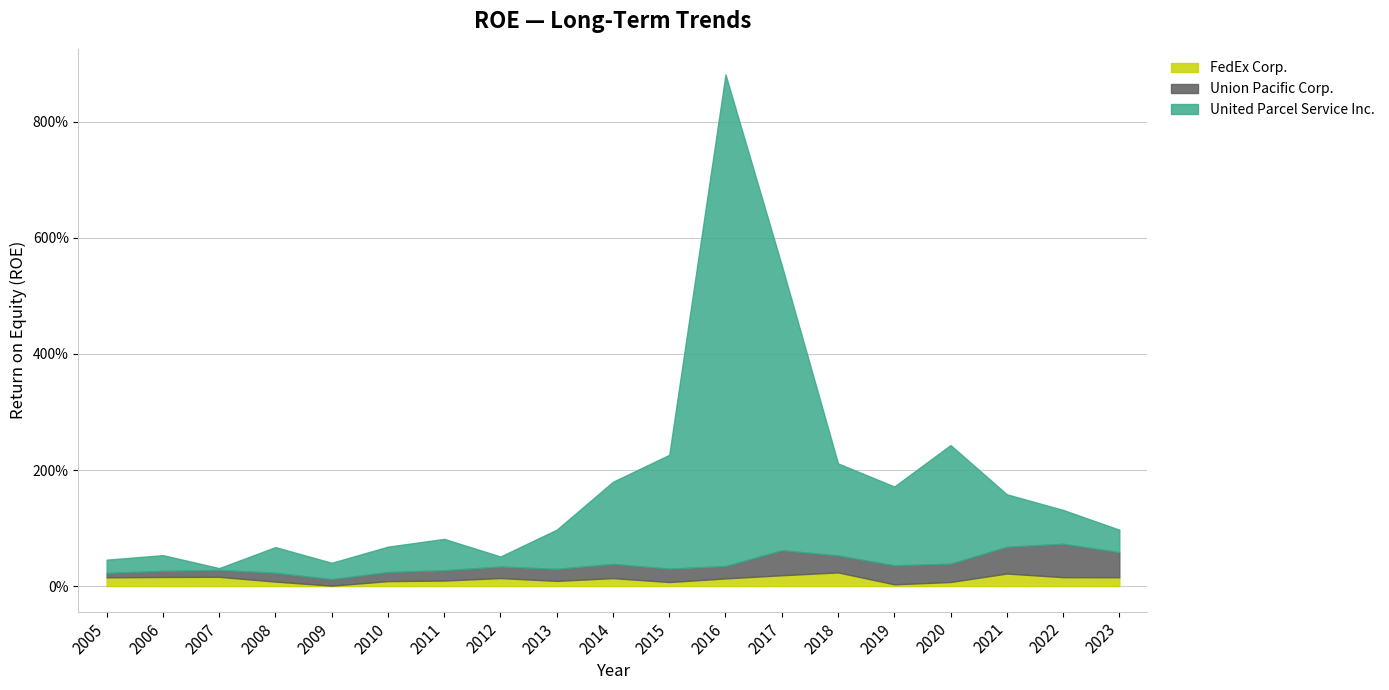

List the series in order of their peak value, highest first.

United Parcel Service Inc., Union Pacific Corp., FedEx Corp.